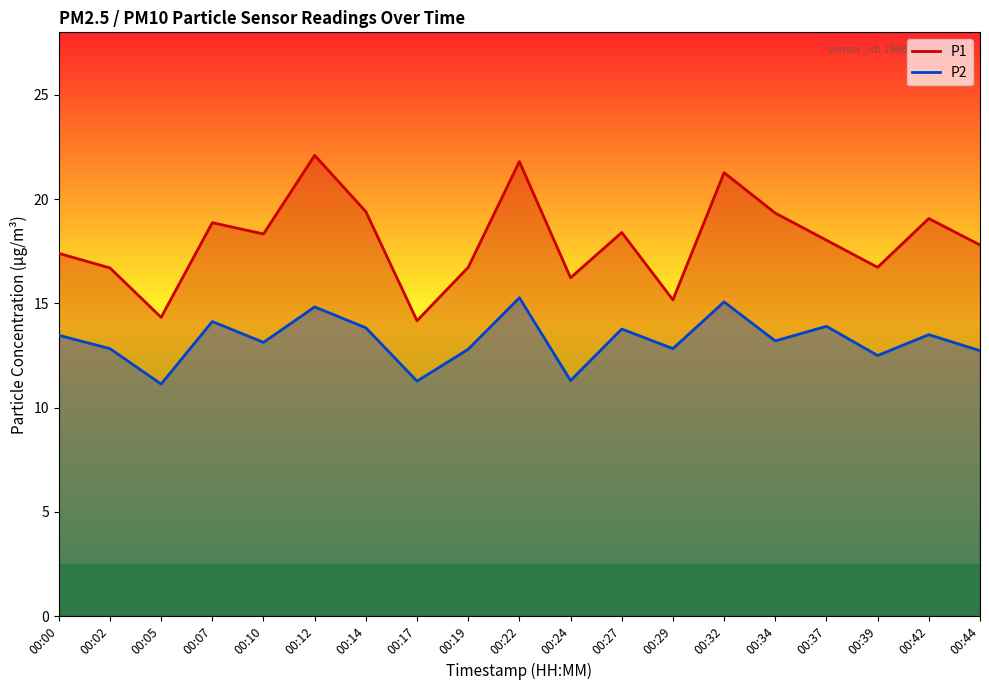

Where is P1 nearest to the value 18?

00:37